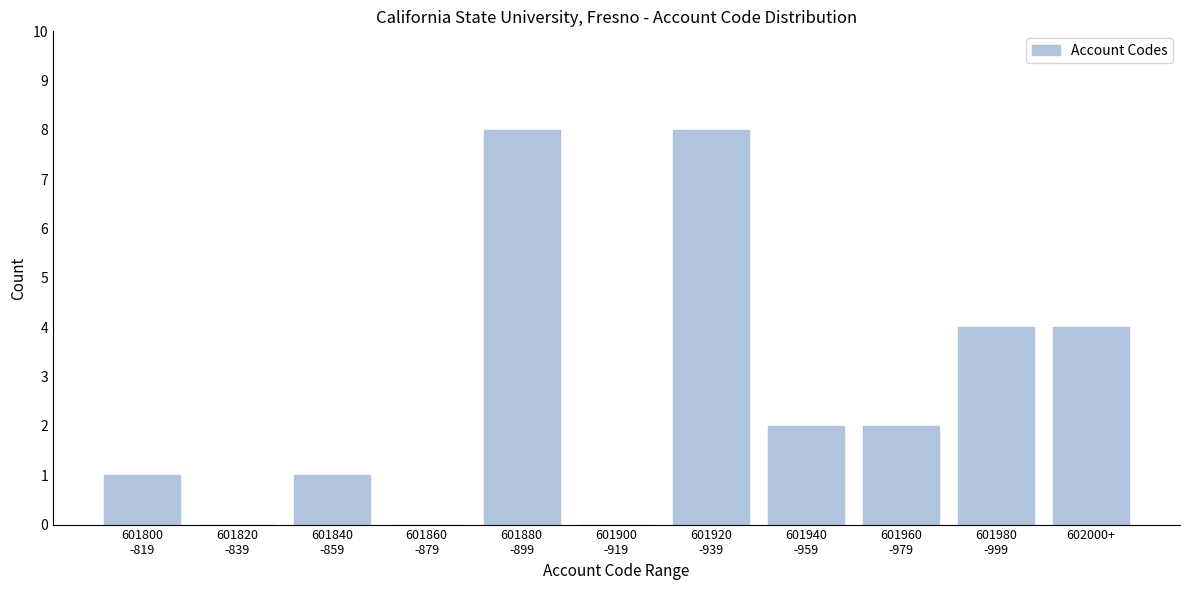

Is it true that the value at 602000+ is 4?

True